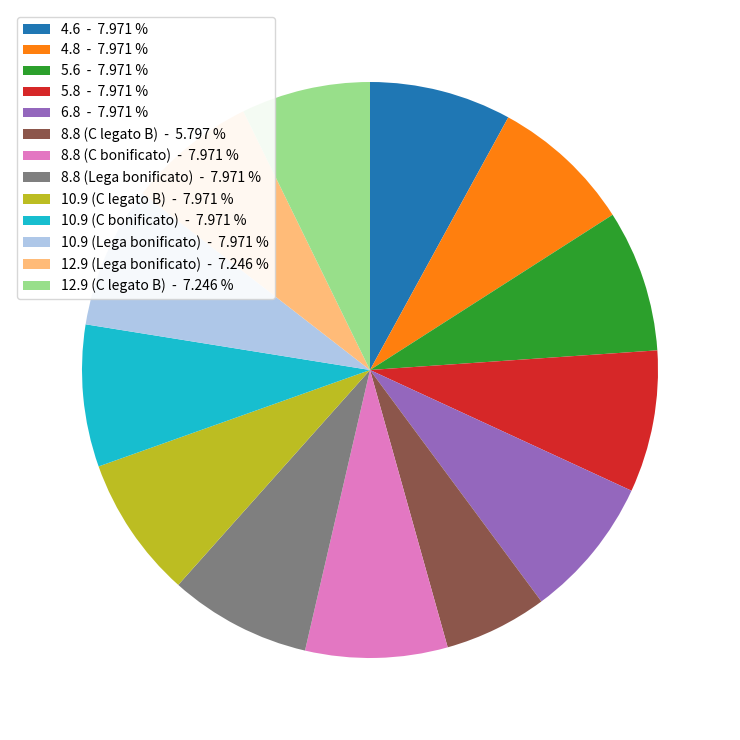

Does 5.8 - 7.971 % account for over 50% of the chart?

No